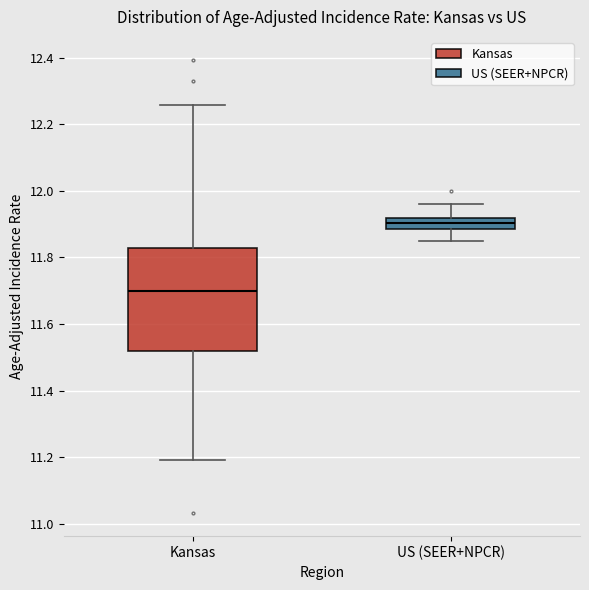

Reading left to right, read every box against the y-axis: the position of its median line, the range the box covers, and the ends of its whiskers. The values are not printed on the chart, so give them approximately, as read against the axis.

Kansas: median 11.70, box 11.52 to 11.82, whiskers 11.20 to 12.26
US (SEER+NPCR): median 11.90, box 11.88 to 11.92, whiskers 11.84 to 11.96